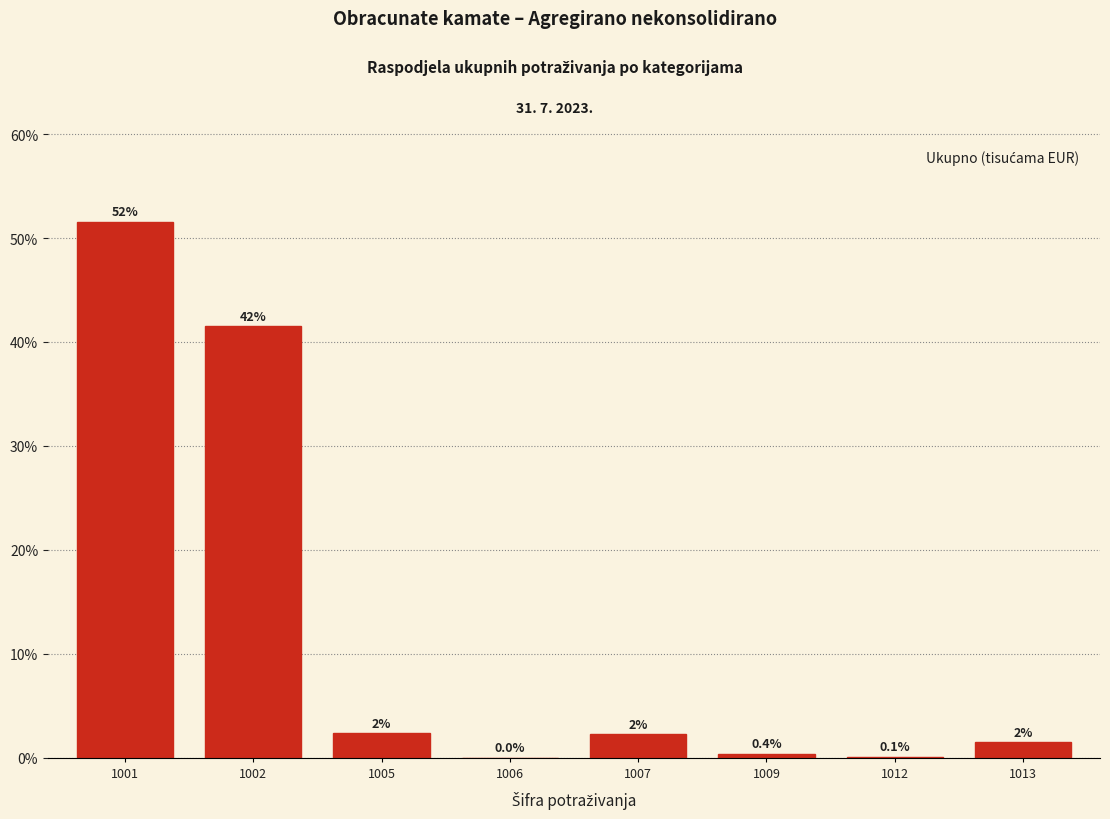

Are the bars horizontal?

No